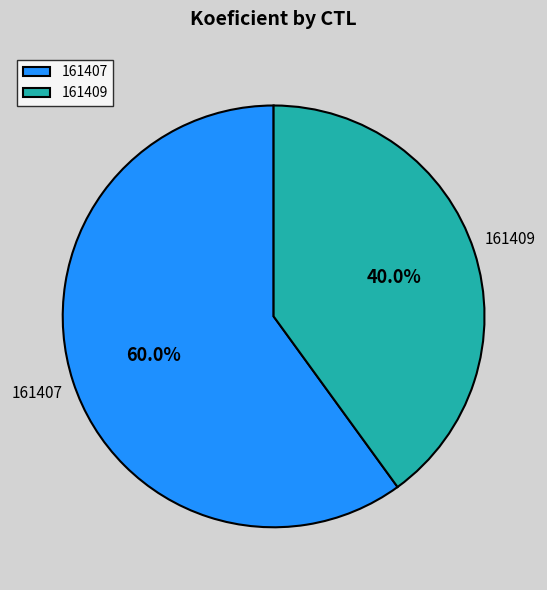

True or false: 161409 accounts for 40% of the total.

True